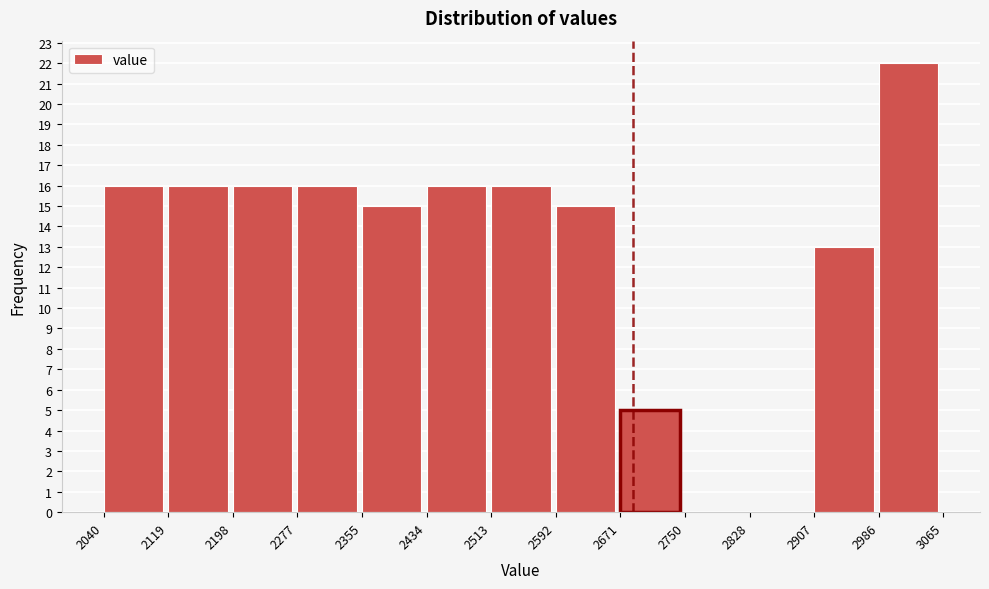

Reading left to right, list every bar in this chart as the range it spans on the x-axis followed by its height. The values are not printed on the chart, so give them approximately, as read against the axis.

2040 to 2119: 16
2119 to 2198: 16
2198 to 2277: 16
2277 to 2355: 16
2355 to 2434: 15
2434 to 2513: 16
2513 to 2592: 16
2592 to 2671: 15
2671 to 2750: 5
2750 to 2828: 0
2828 to 2907: 0
2907 to 2986: 13
2986 to 3065: 22